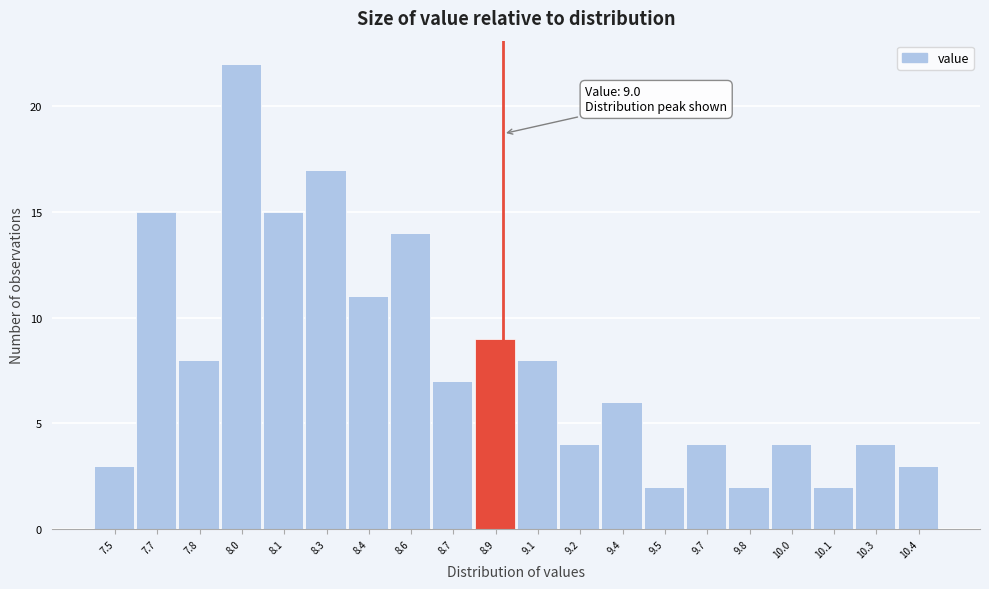

Reading left to right, transcribe all the data shown in this chart.

3	15	8	22	15	17	11	14	7	9	8	4	6	2	4	2	4	2	4	3